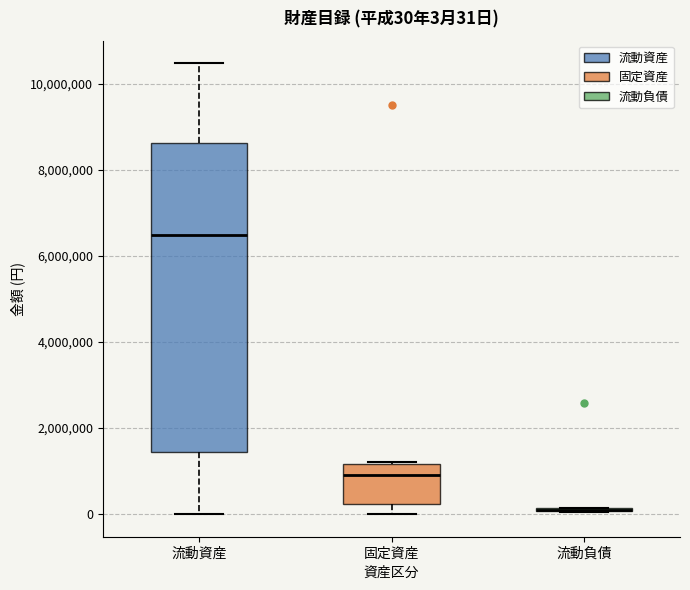

Comparing the boxes themselves (not the whiskers), which one is the tallest?

流動資産